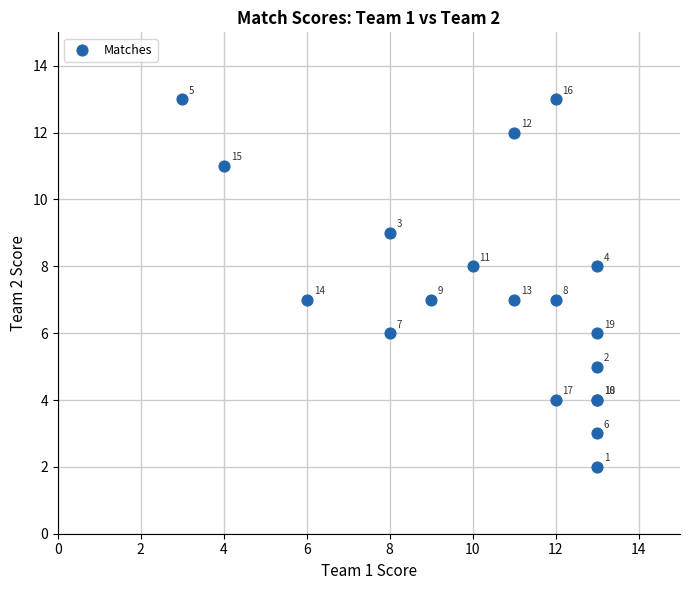

What Y value in the scatter plot is closest to 7?

7